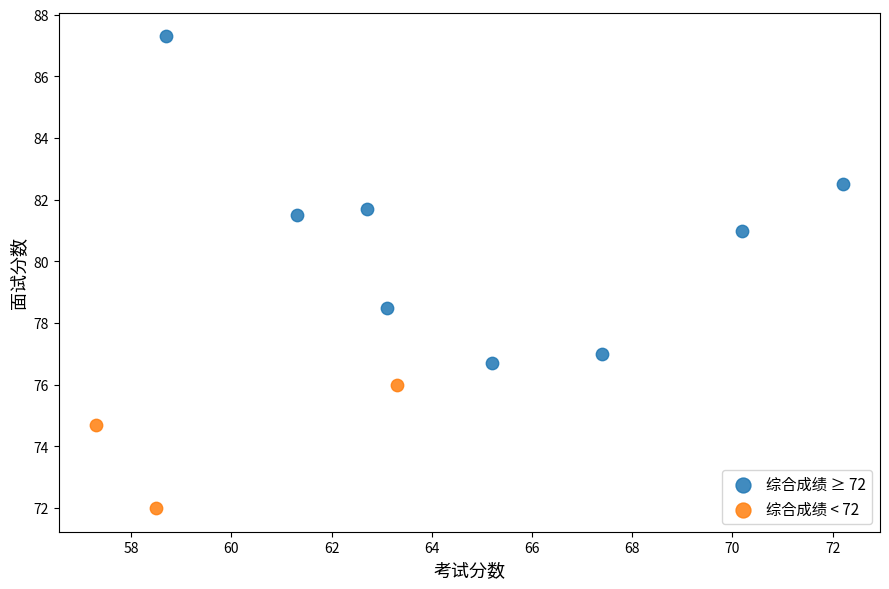

What are all the series names shown in the legend?

综合成绩 ≥ 72, 综合成绩 < 72